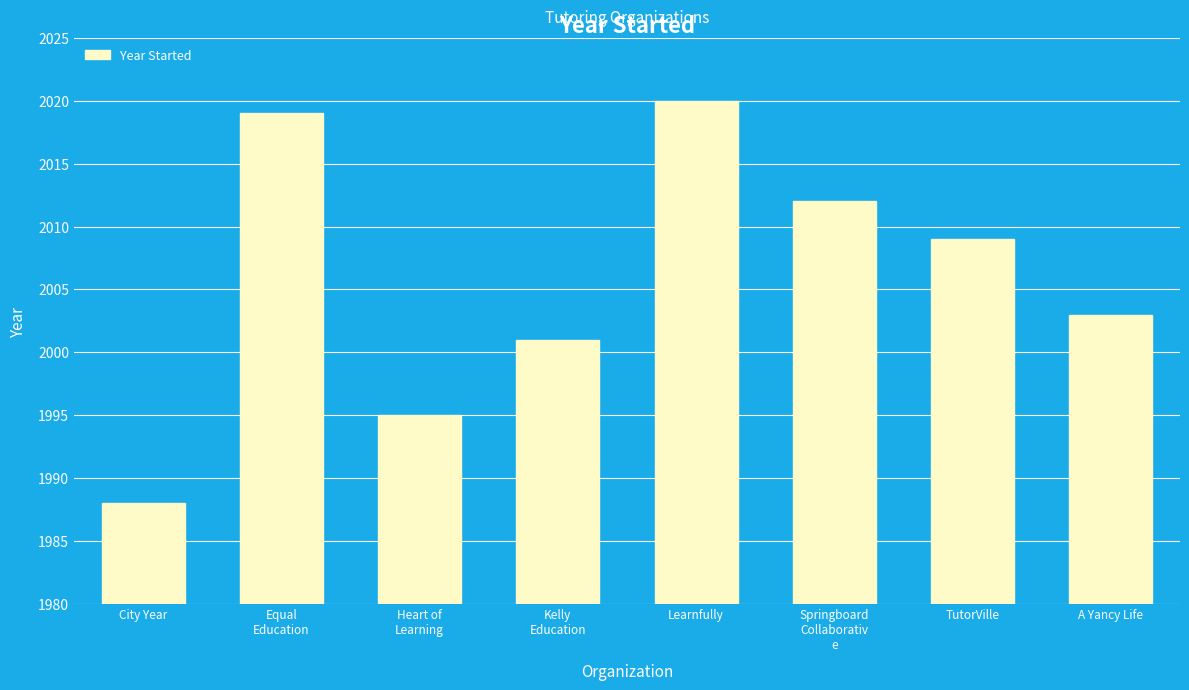

At which category does the chart reach its minimum across all series?

City Year